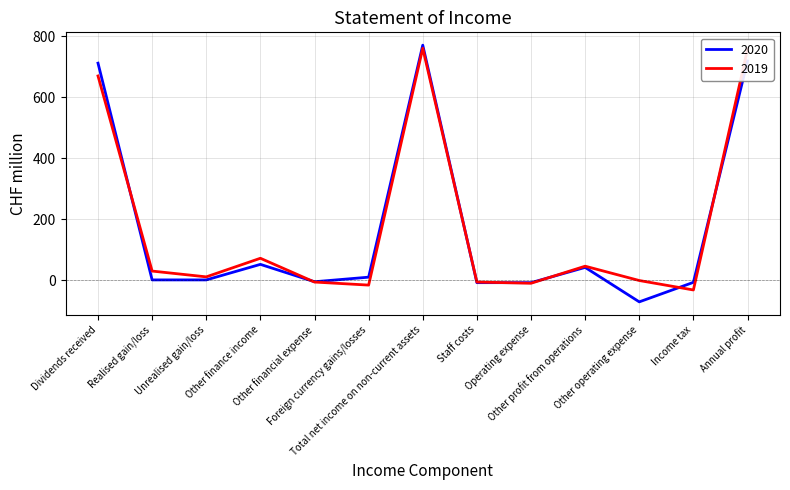

What is the maximum value for 2019?

761